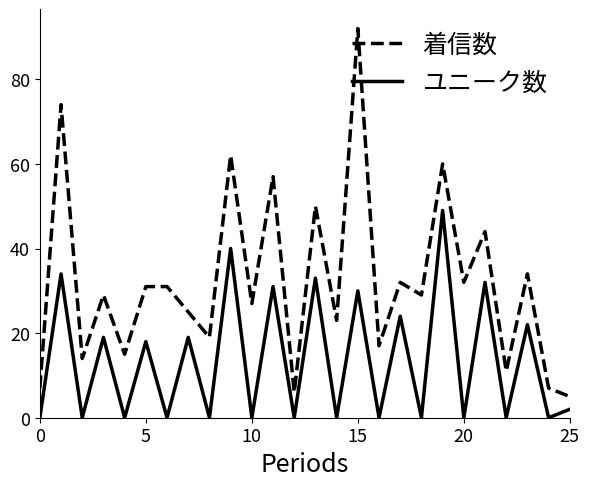

What is the highest value of the 着信数 series?

92